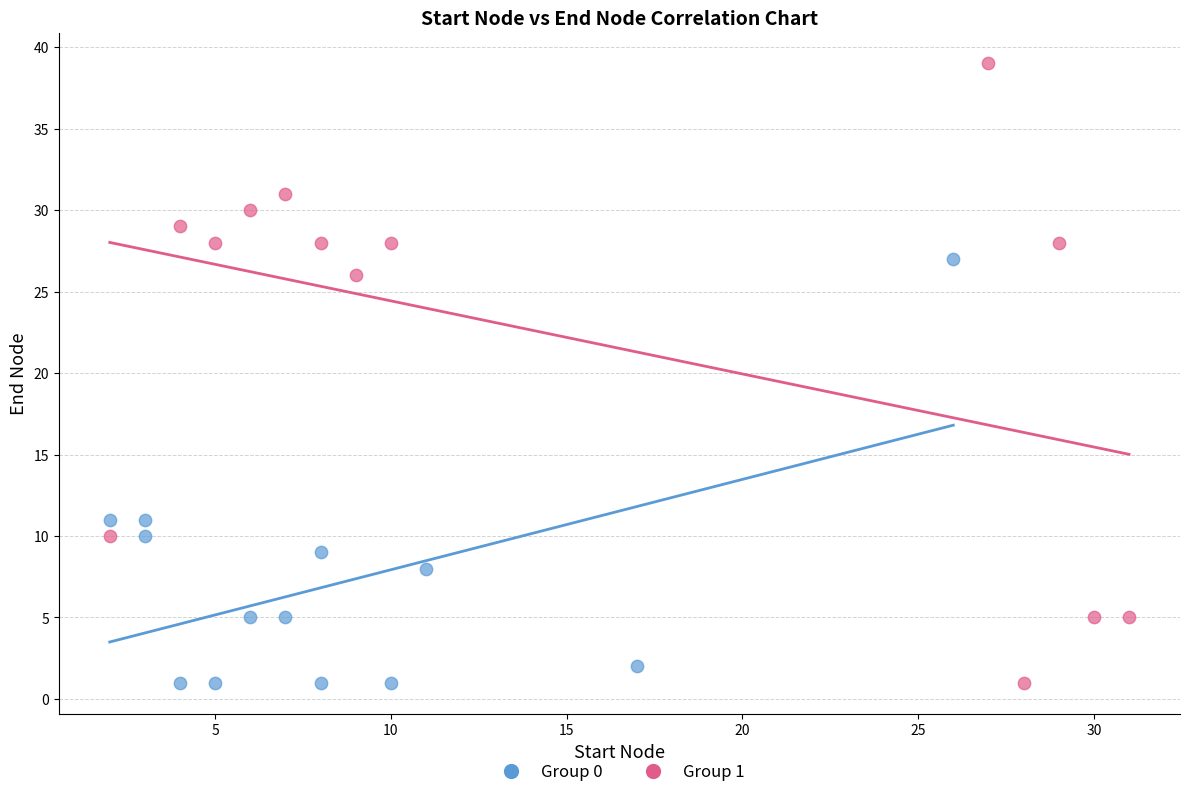

Which series reaches the maximum Y coordinate?

Group 1